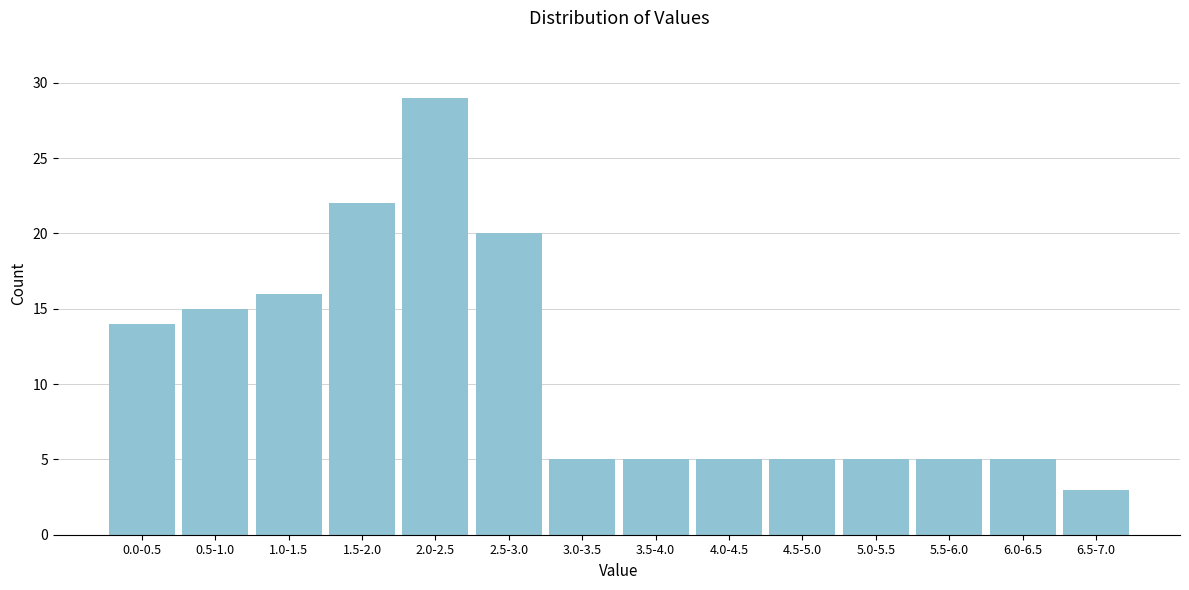

Reading left to right, what are all the values shown in this chart?

14	15	16	22	29	20	5	5	5	5	5	5	5	3